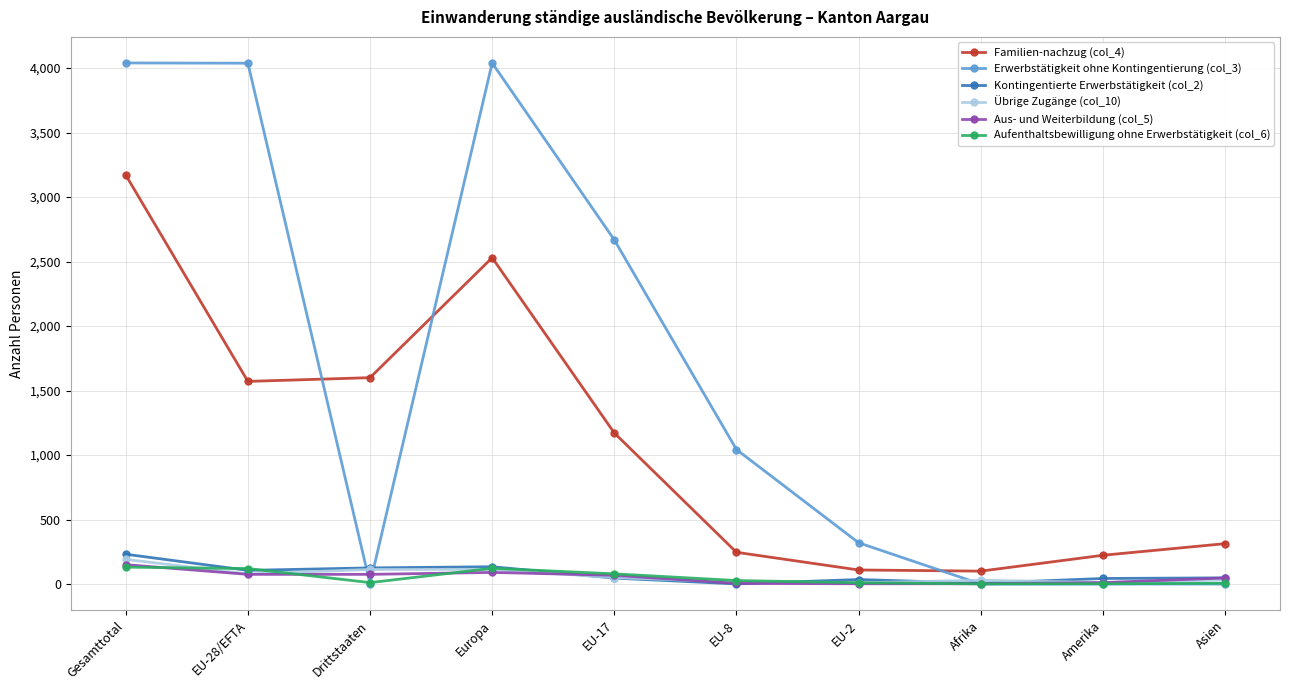

Where do Familien-nachzug (col_4) and Erwerbstätigkeit ohne Kontingentierung (col_3) first cross each other?

EU-28/EFTA and Drittstaaten